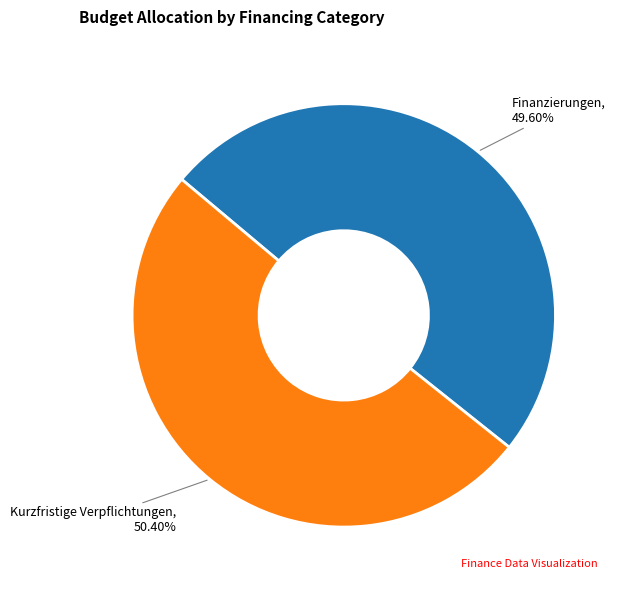

Is there a majority slice in this chart?

Yes